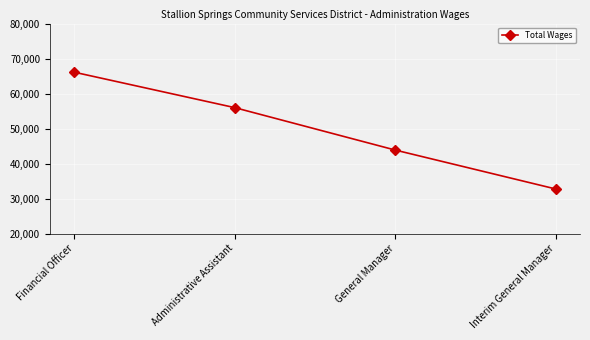

What position from the right is Administrative Assistant?

3